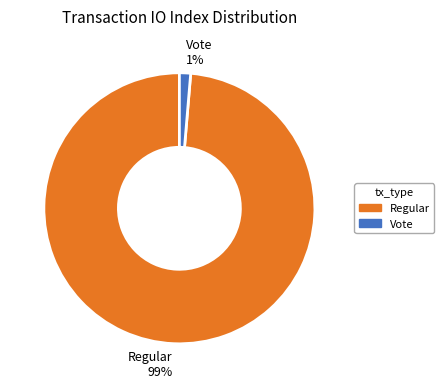

Between Regular and Vote, which is larger?

Regular